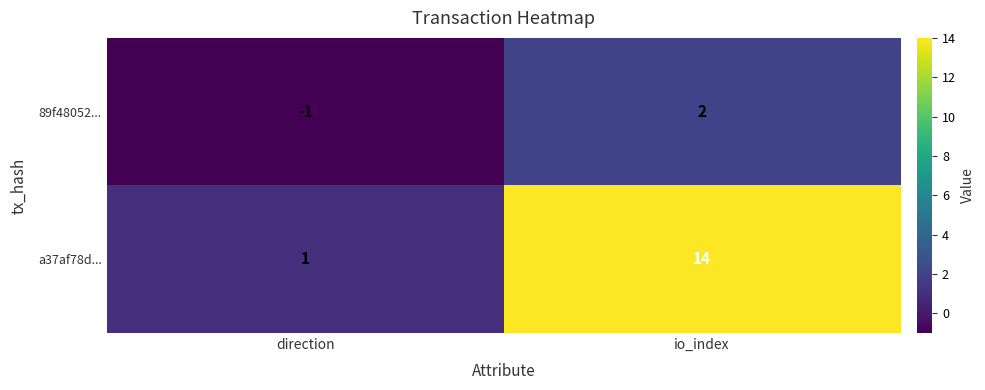

Count the number of categories in the chart.

2